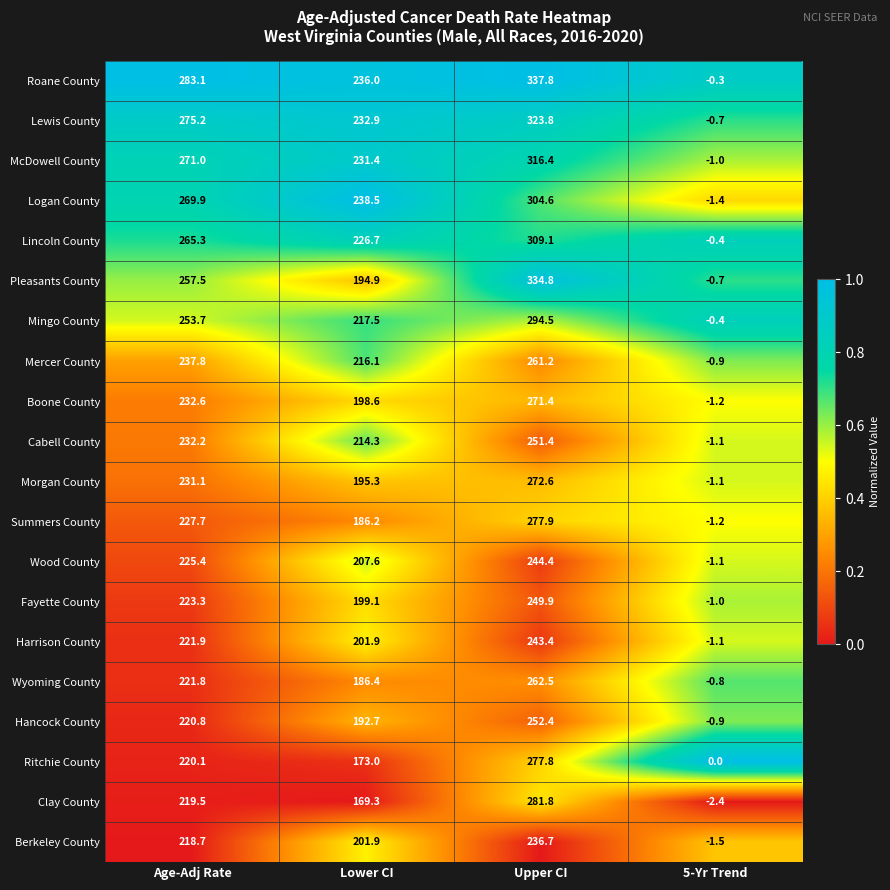

What is the average value of the Mercer County series?

178.6